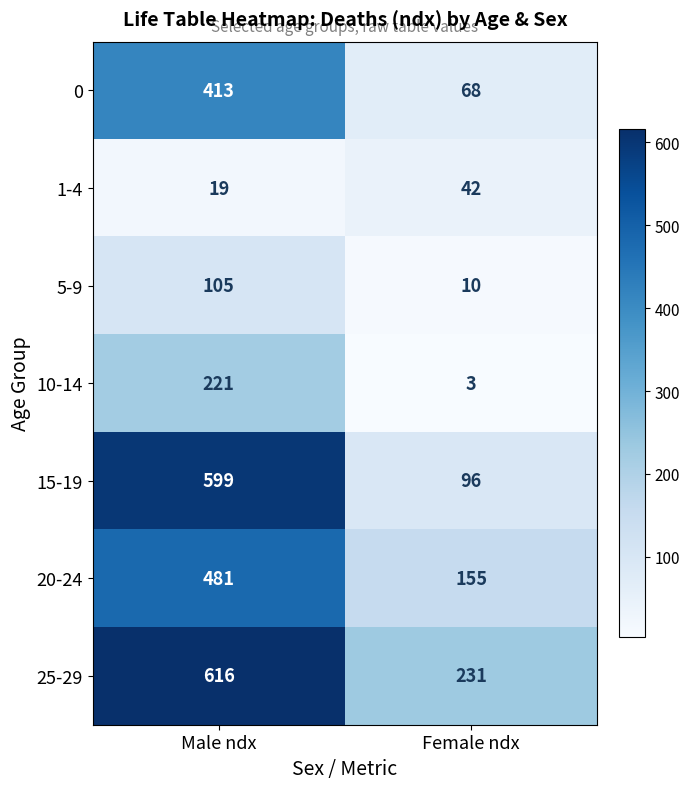

Reading right to left, extract all data points from this chart.

0: 68	413
1-4: 42	19
5-9: 10	105
10-14: 3	221
15-19: 96	599
20-24: 155	481
25-29: 231	616